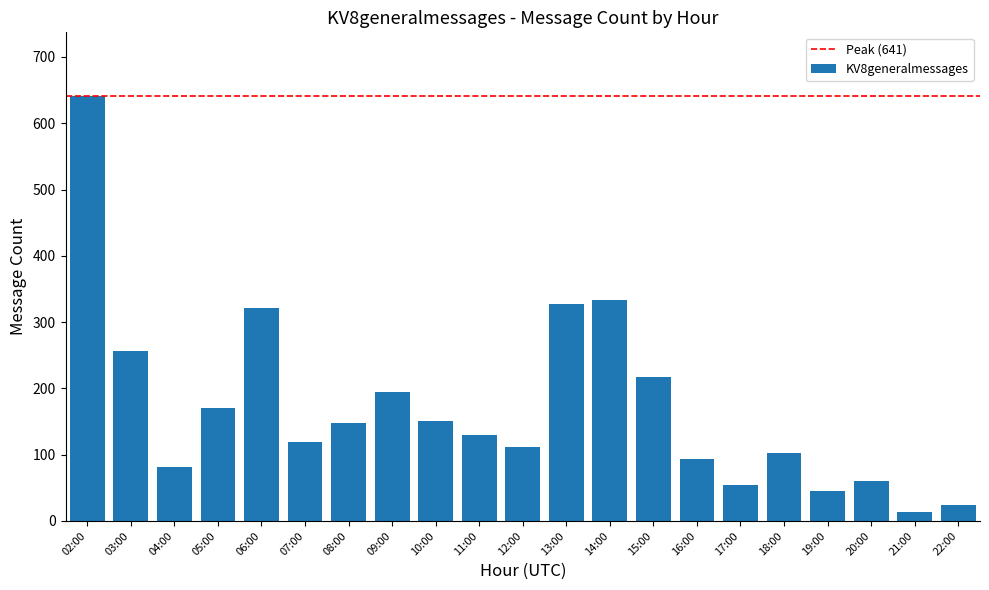

Are the bars horizontal?

No